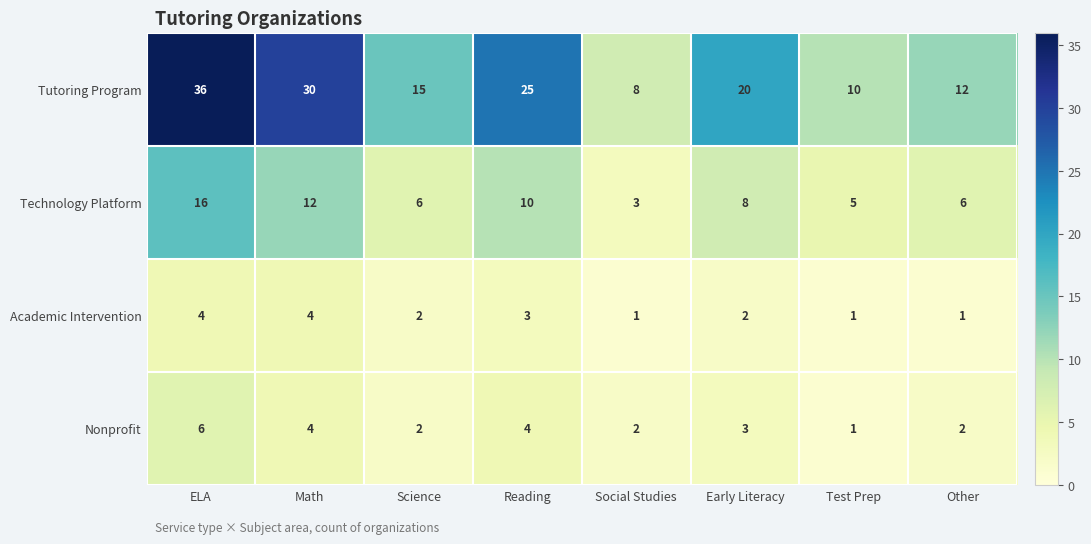

At which label does Nonprofit first exceed 3?

ELA